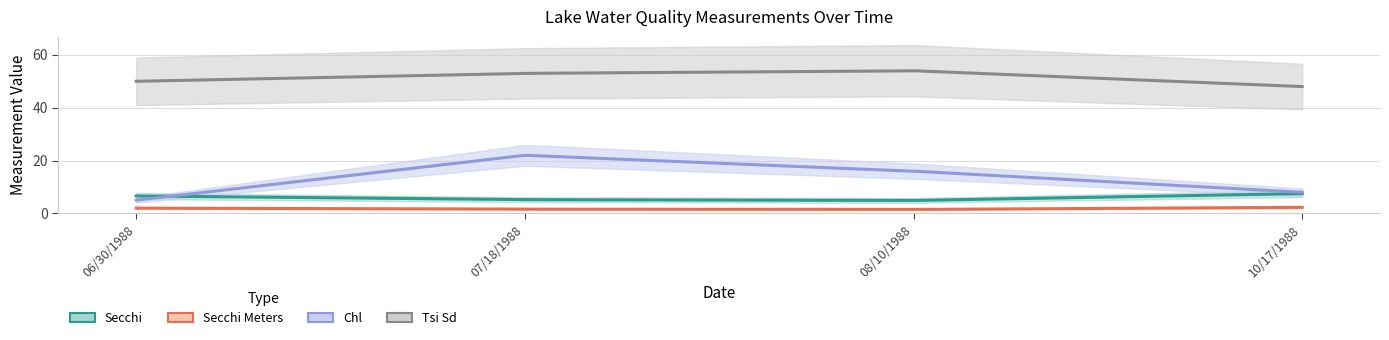

Rank the series at 10/17/1988 from lowest to highest value.

Secchi Meters, Secchi, Chl, Tsi Sd